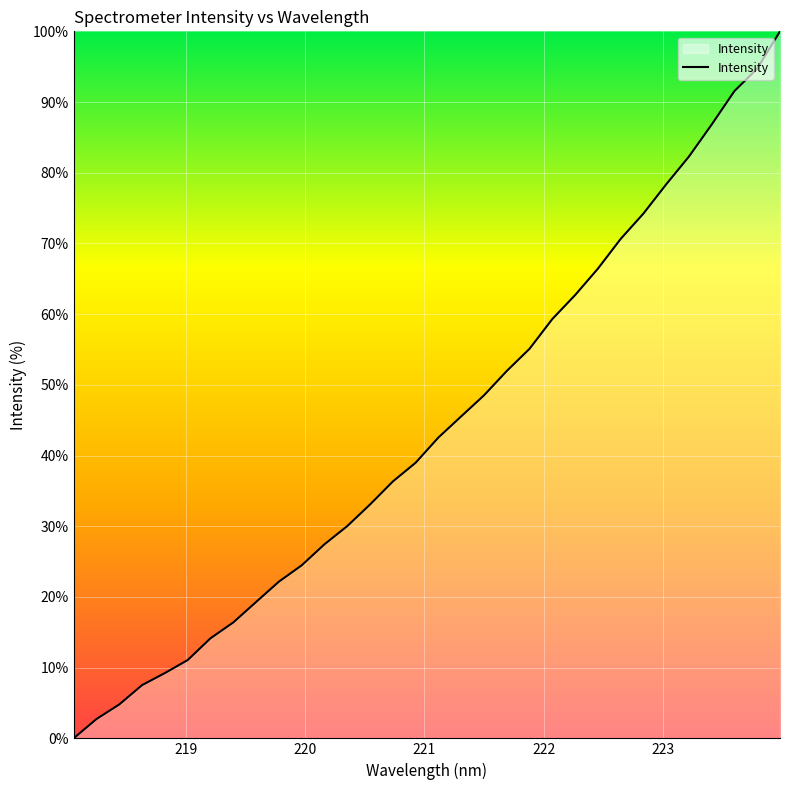

What is the maximum value shown in the chart?

100.0